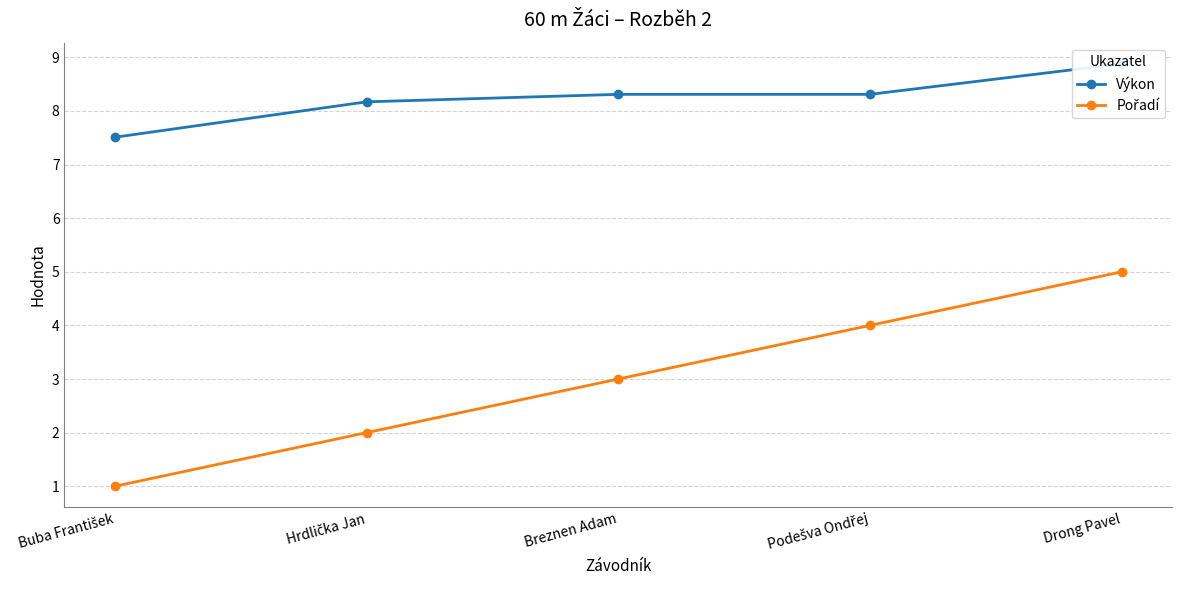

Which series has the largest total across all categories?

Výkon